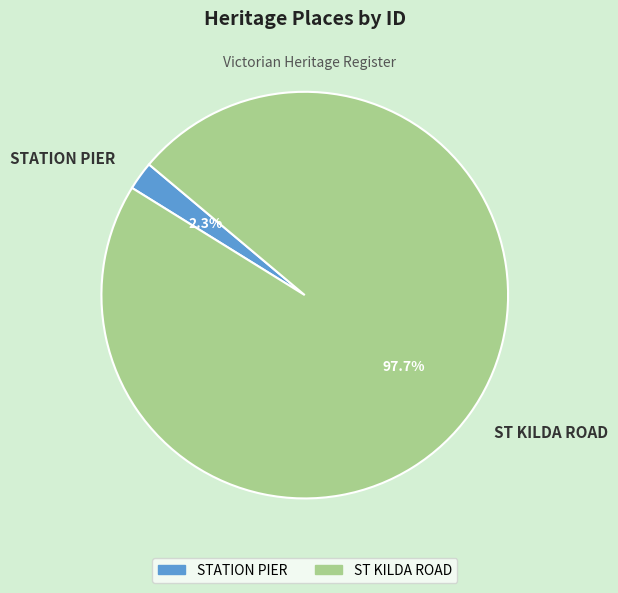

Is it true that ST KILDA ROAD is 98% of the pie?

True